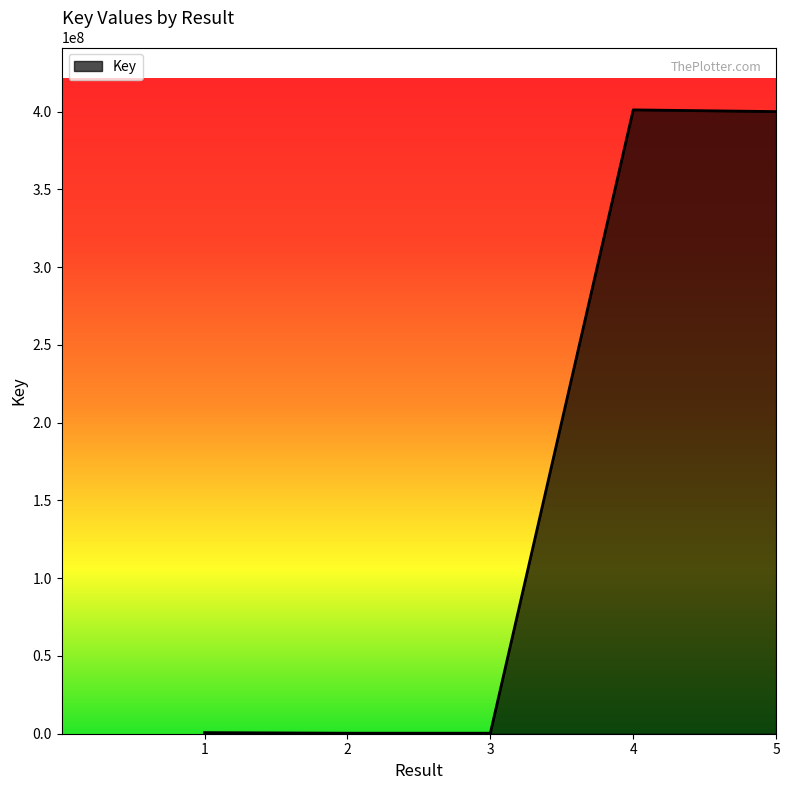

What is the smallest value displayed?

335565